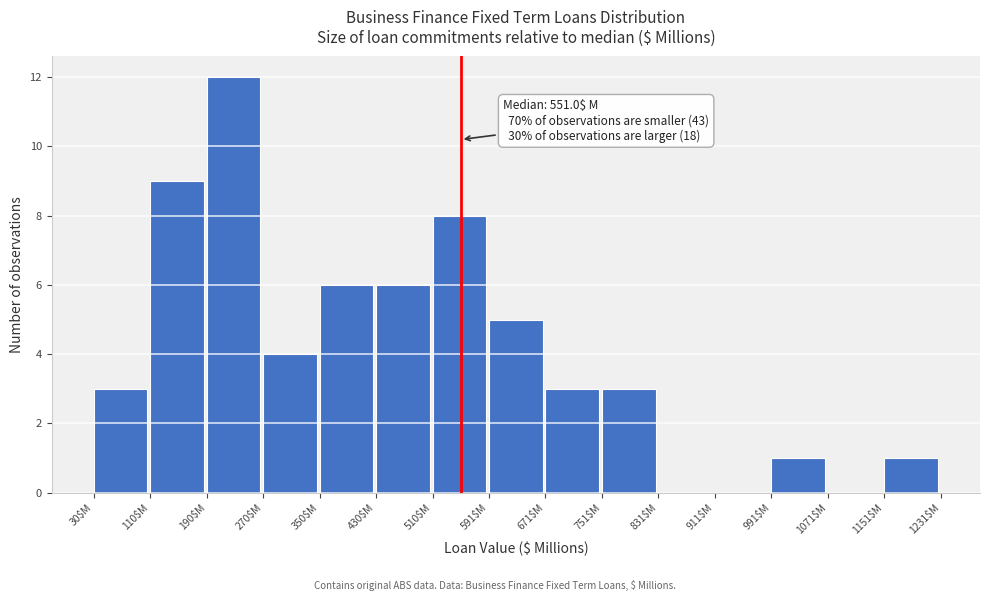

Which range on the x-axis has the tallest bar?

190 to 270